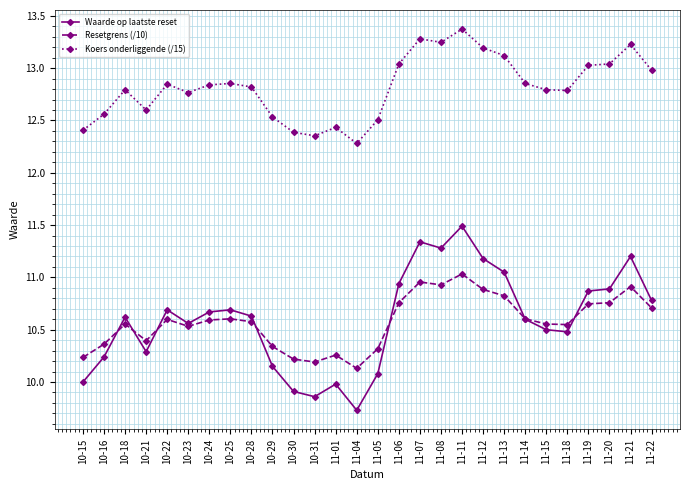

How many lines are shown in the chart?

3